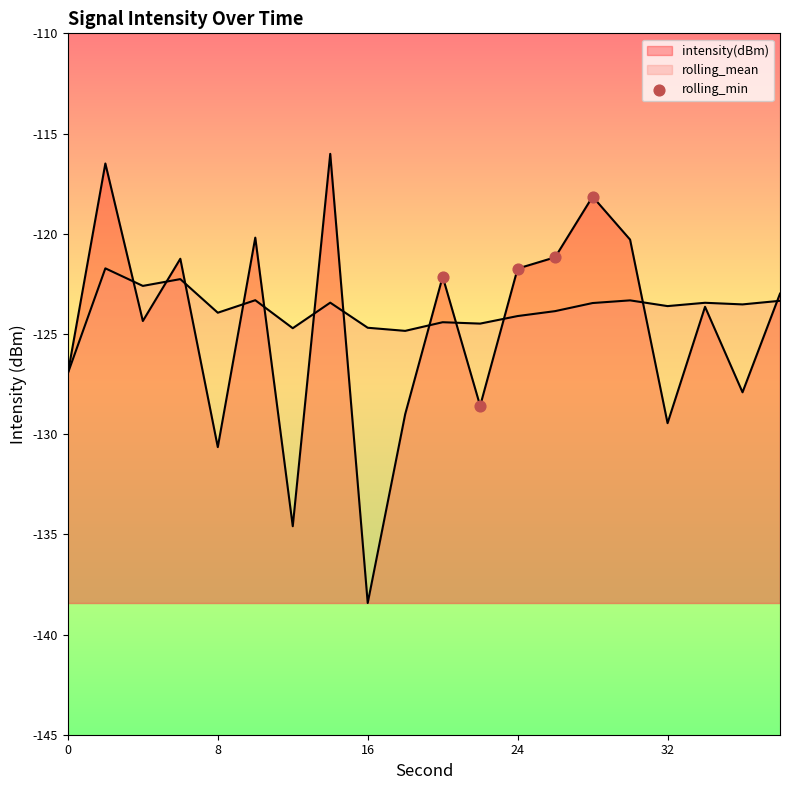

How many lines are shown in the chart?

2